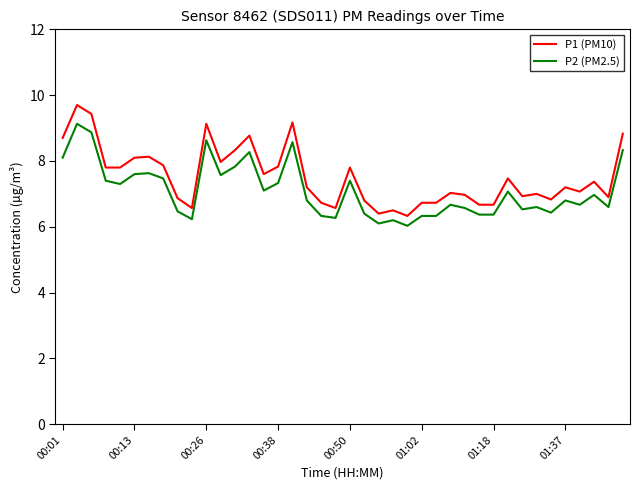

True or false: P1 (PM10) has more than 1 points higher than both neighbors.

True